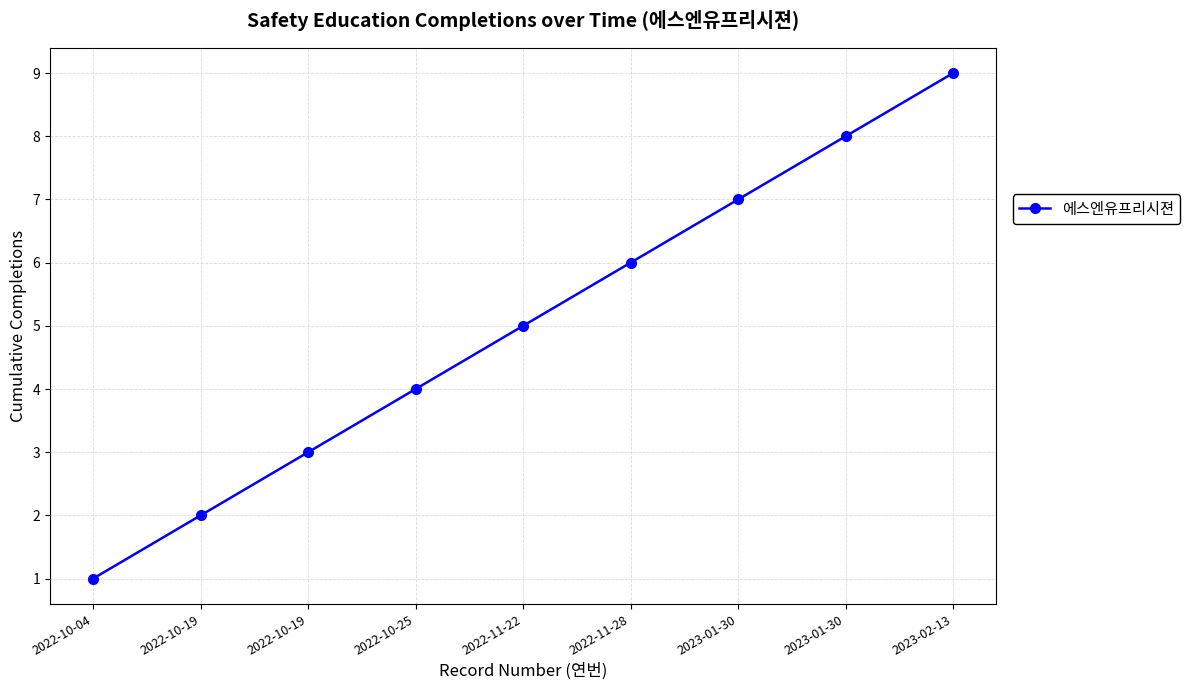

Rank the categories by value from lowest to highest.

2022-10-04, 2022-10-19, 2022-10-19, 2022-10-25, 2022-11-22, 2022-11-28, 2023-01-30, 2023-01-30, 2023-02-13